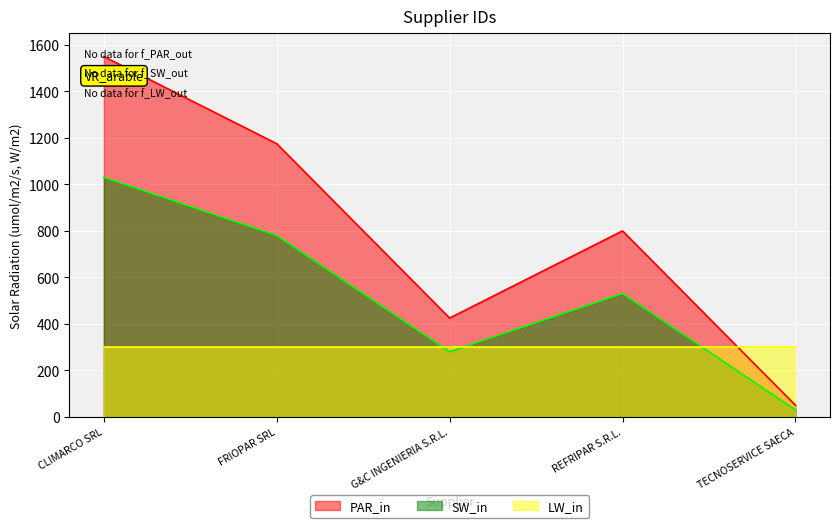

At which label does PAR_in reach its peak?

CLIMARCO SRL